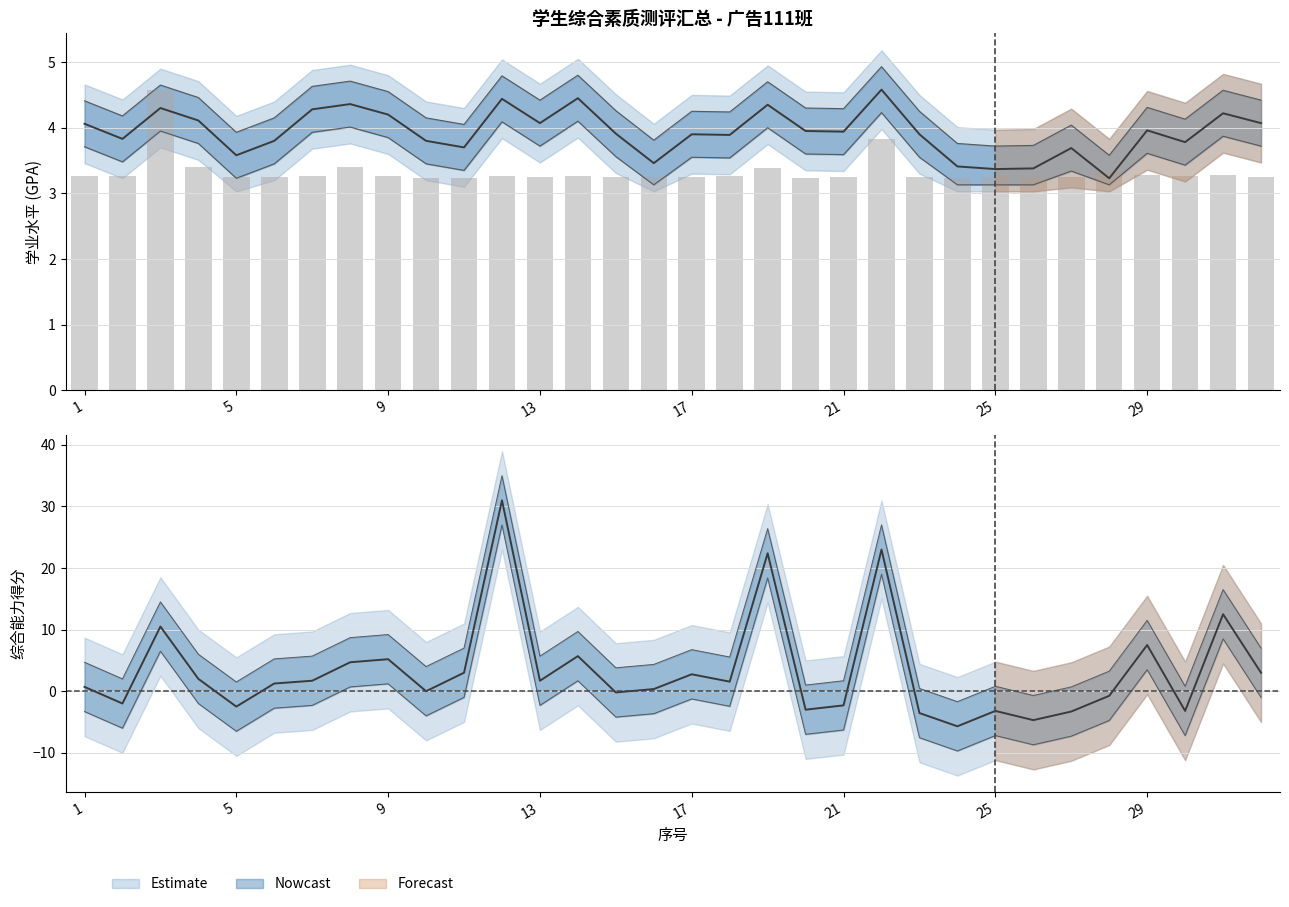

How many groups of bars are there?

32